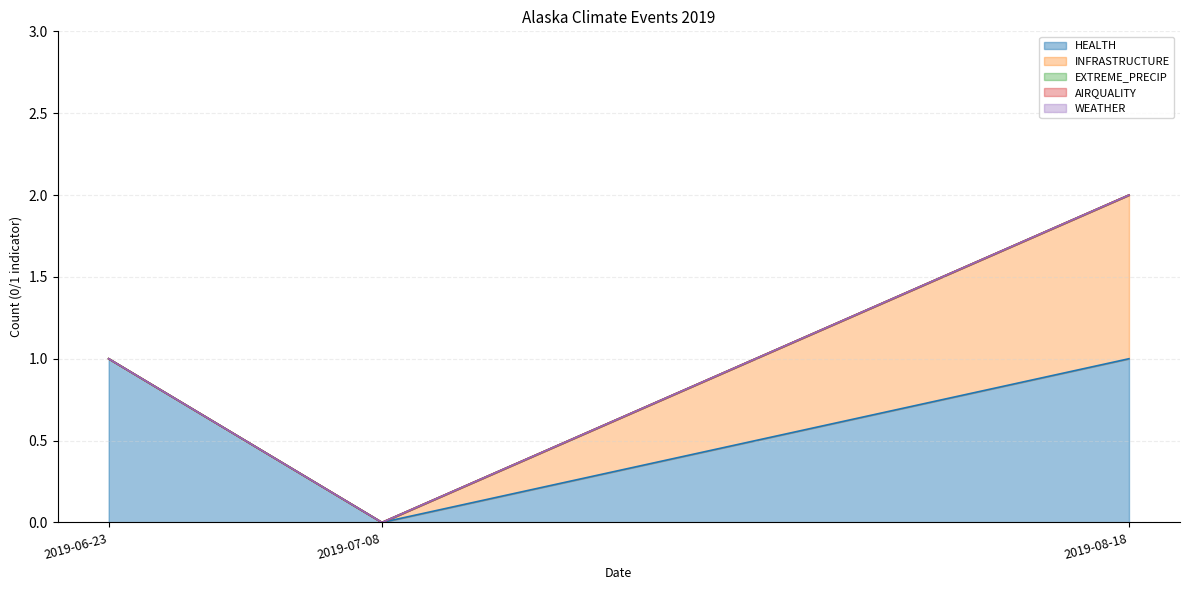

What is the spread (max minus min) of values at 2019-08-18?

1